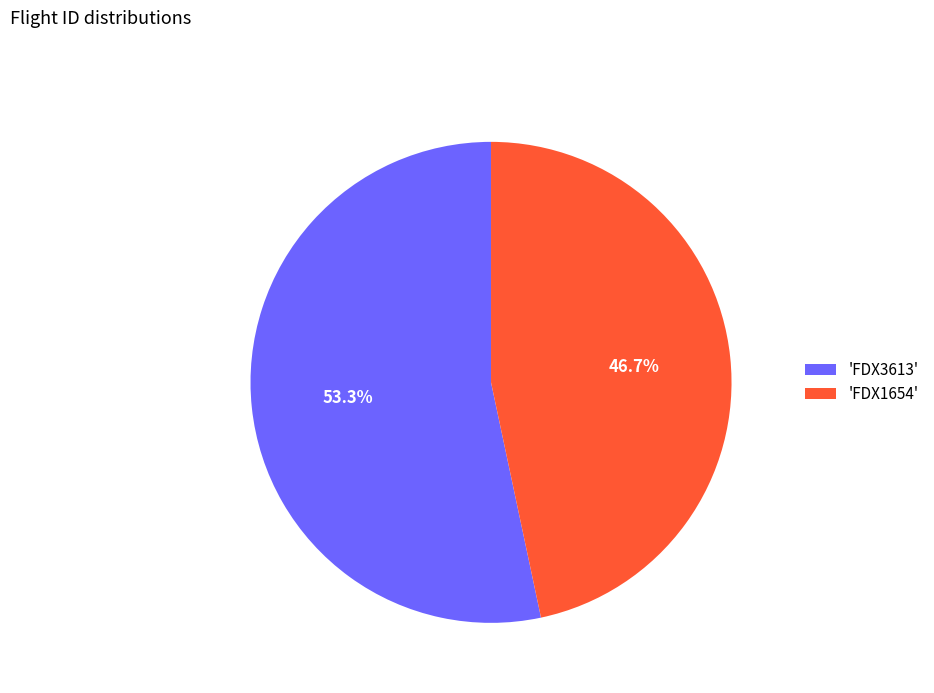

Is 'FDX3613' the majority of the pie?

Yes